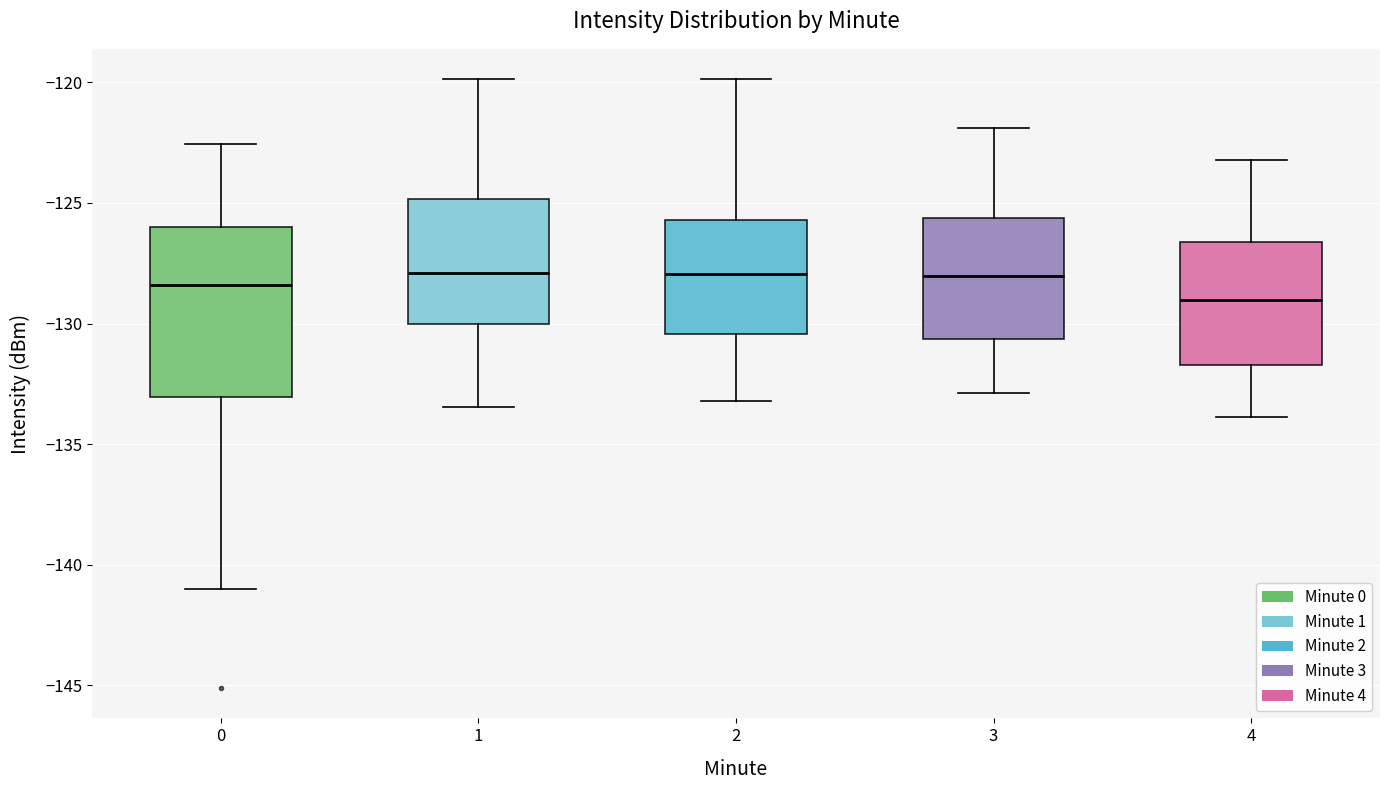

Which box is the tallest, from its lower edge to its upper edge?

0